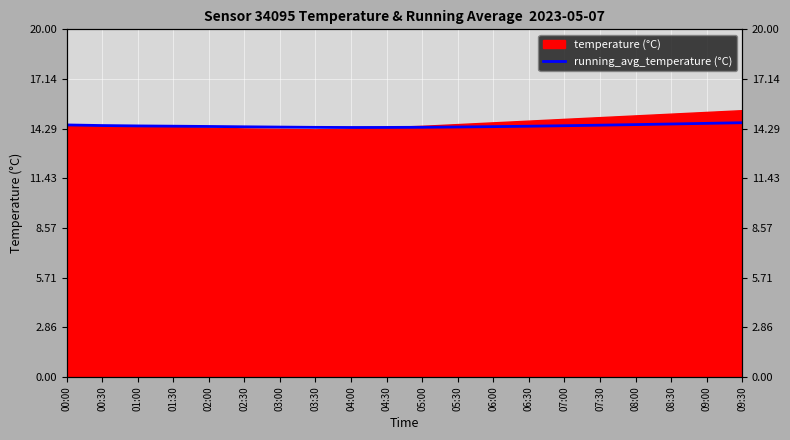

At which category does the data reach its first local valley?

04:00